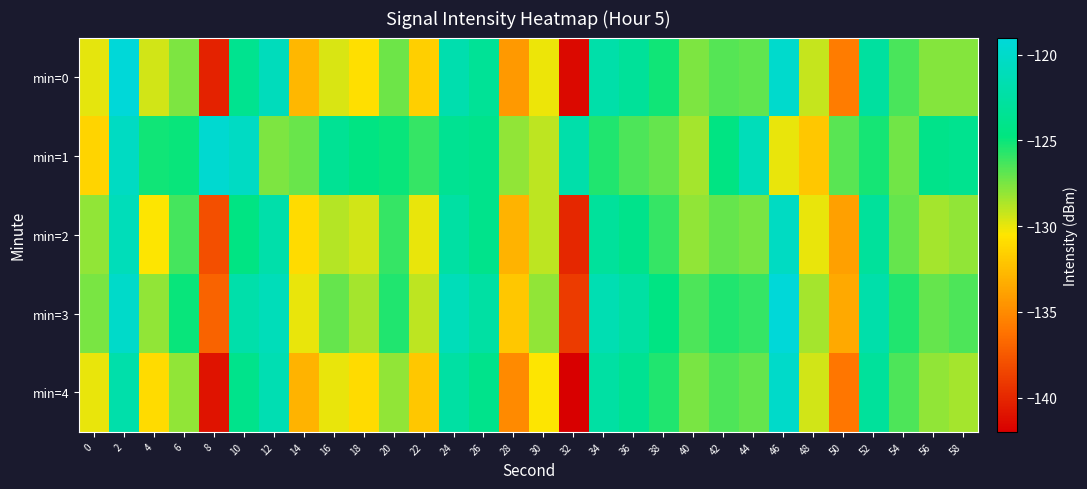

Which series has the largest range (max minus min)?

min=0